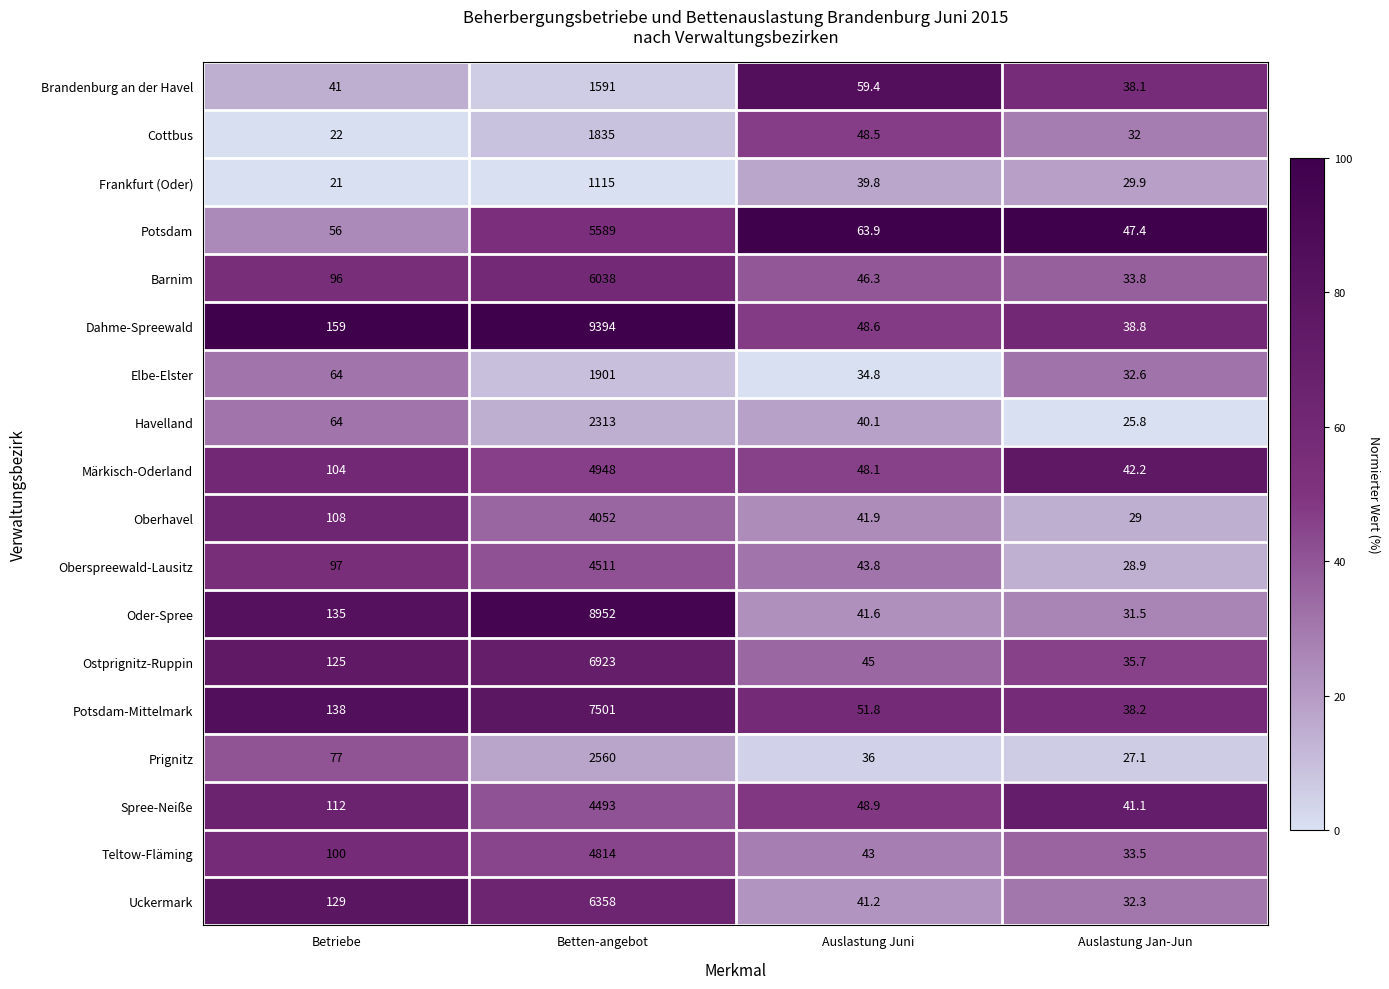

What is the total value across all series at Auslastung Juni?

822.7